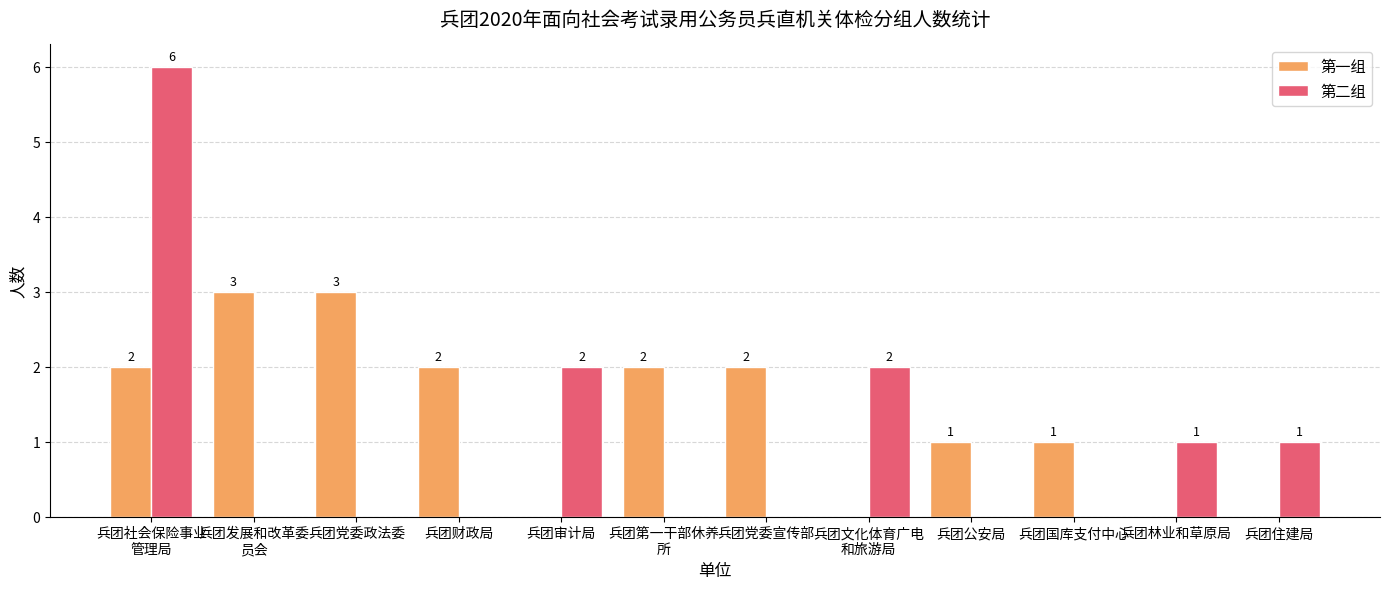

Is the value of 第二组 at 兵团社会保险事业
管理局 greater than the value of 第一组 at 兵团党委宣传部?

Yes